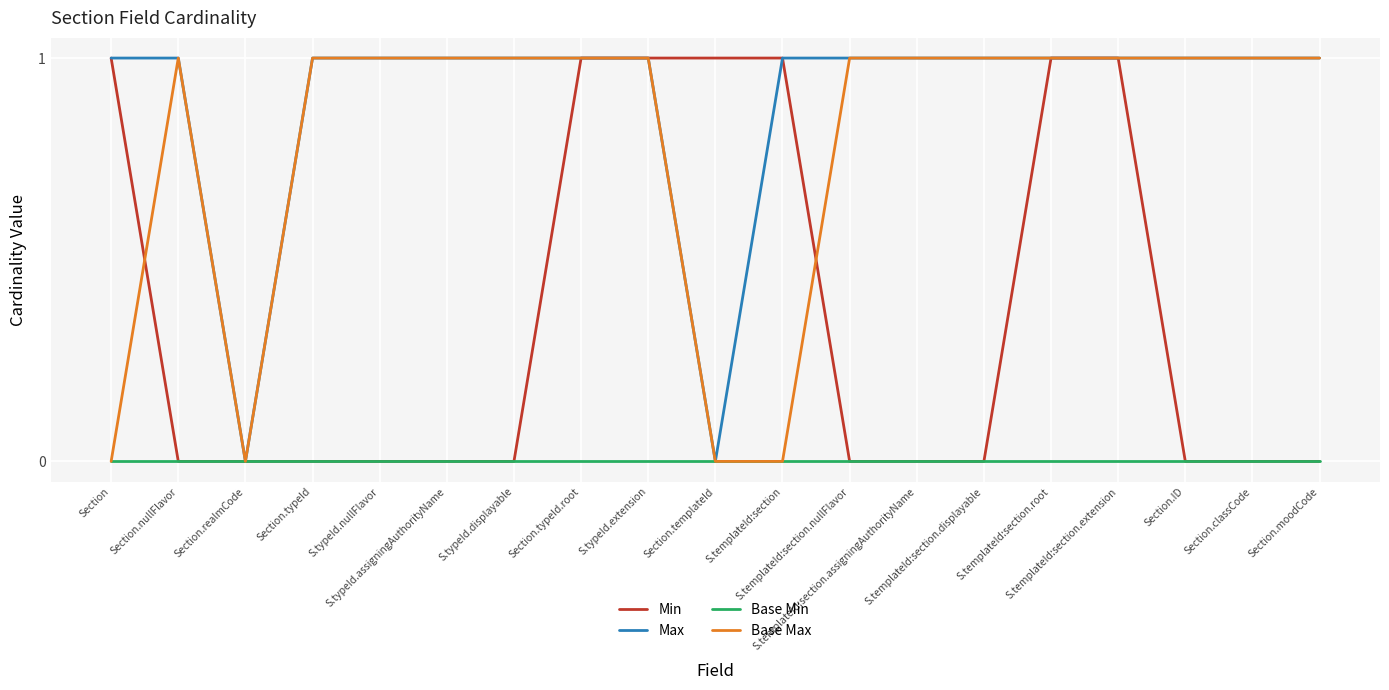

Where is the first local maximum for Base Max?

Section.nullFlavor